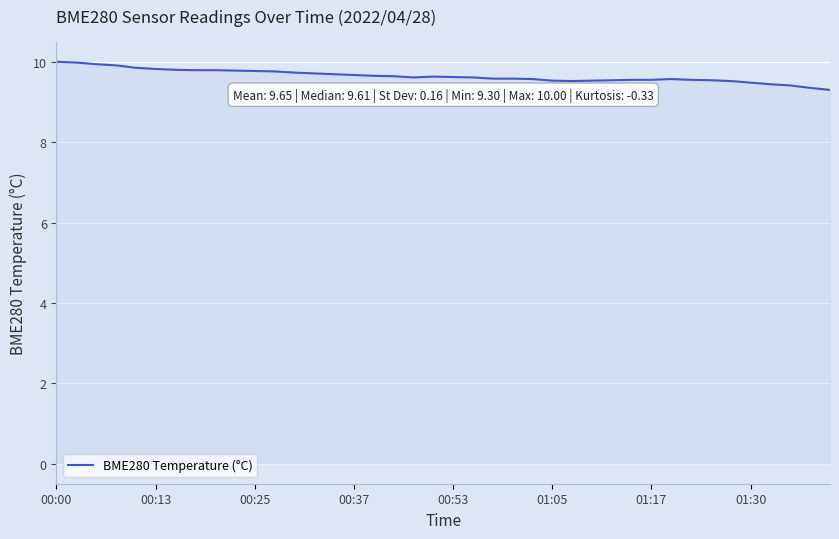

What is the smallest value displayed?

9.3